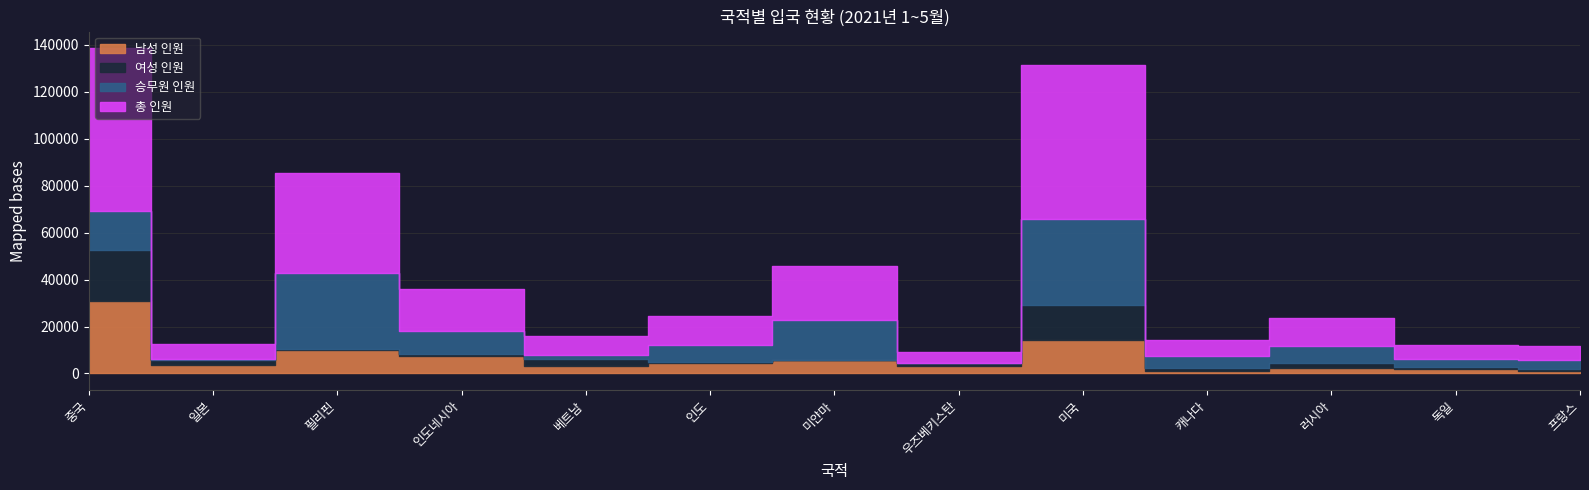

List the series in order of their peak value, lowest first.

여성 인원, 남성 인원, 승무원 인원, 총 인원